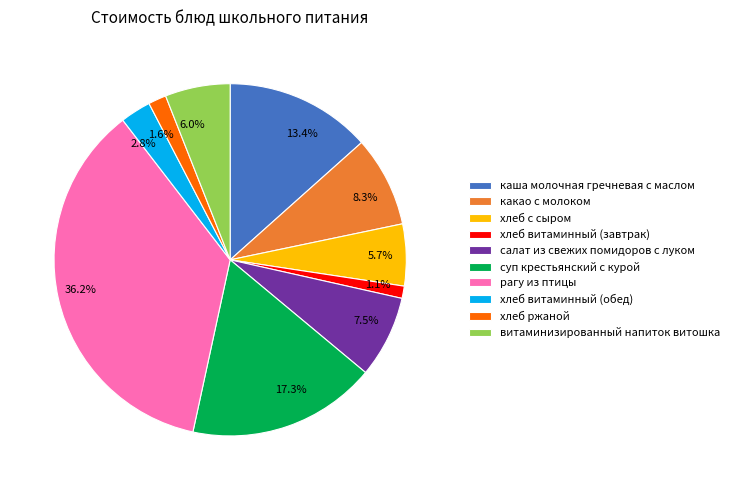

What is the ratio of the value at хлеб ржаной to the value at каша молочная гречневая с маслом?

0.1